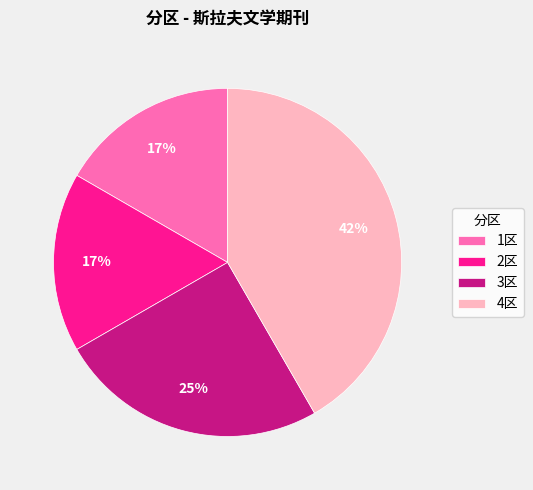

To the nearest percent, what portion does 2区 represent?

17%